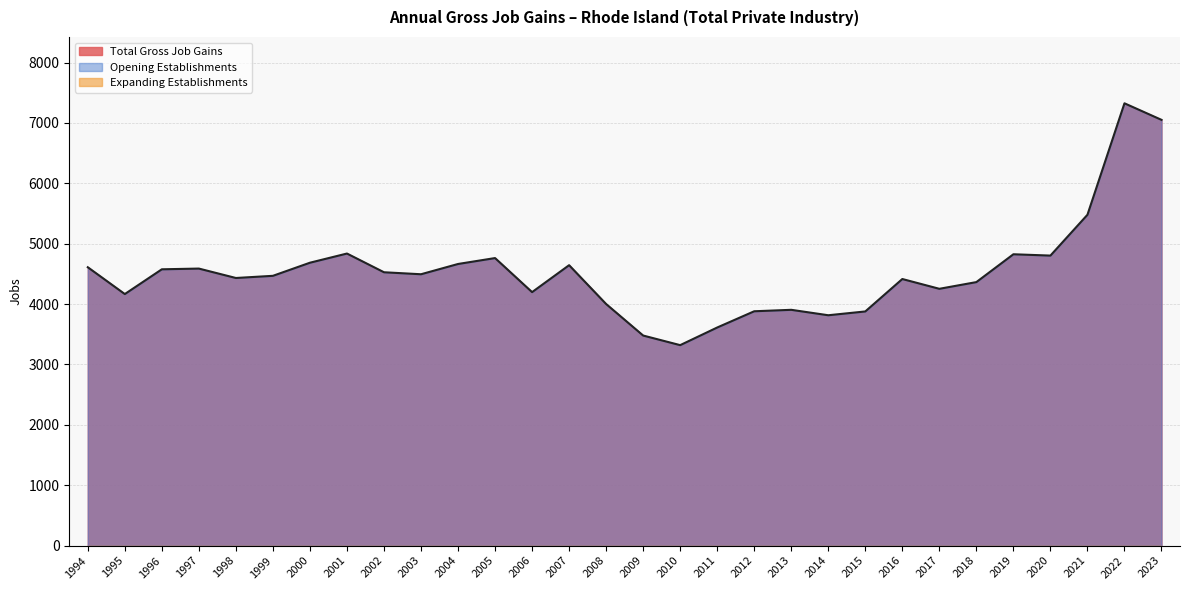

At how many categories does at least one series exceed 1260?

30